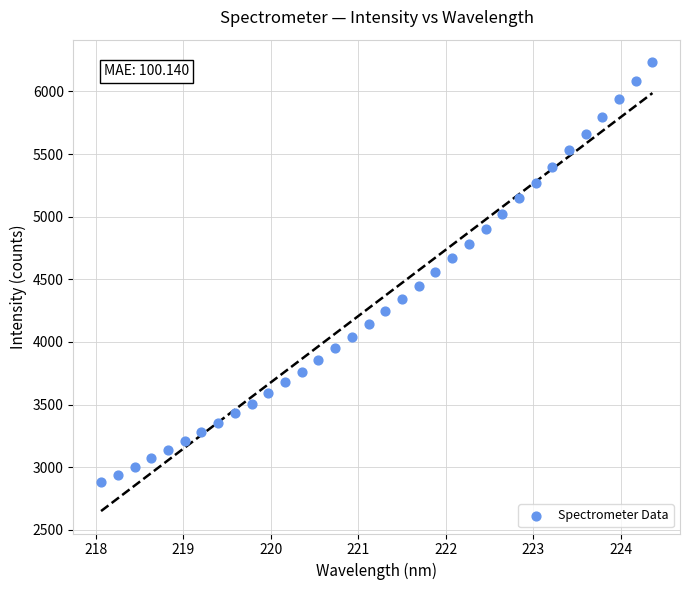

What is the range of X values (max minus min)?

6.3